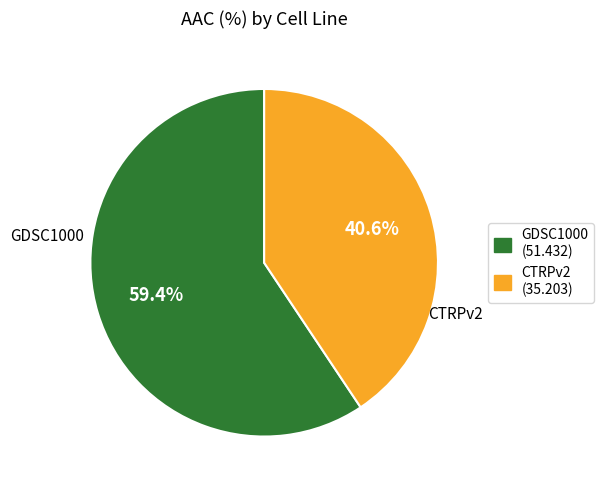

Count the number of slices in the pie.

2